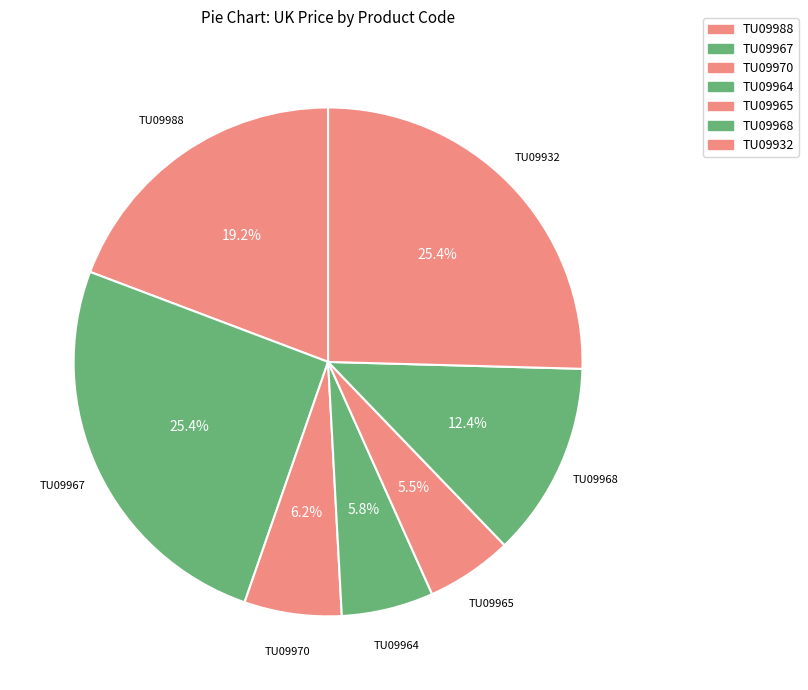

How many slices are in this pie chart?

7